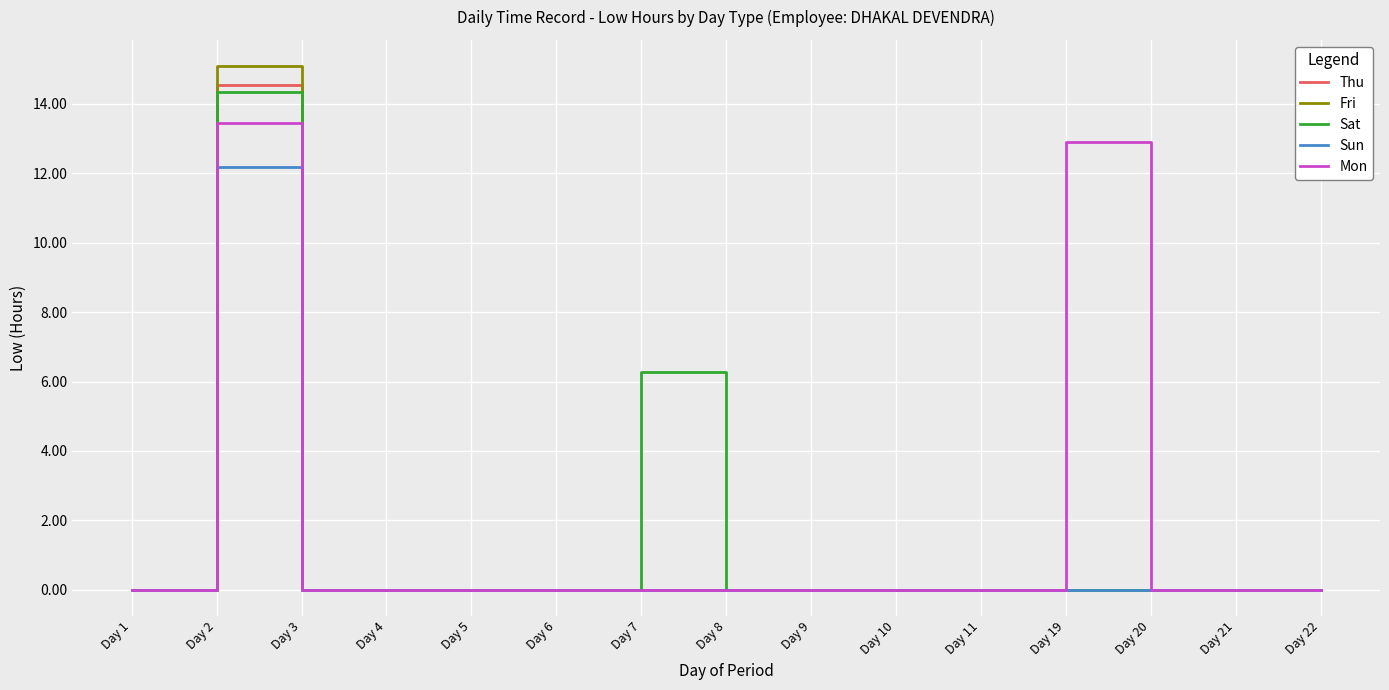

How many lines are shown in the chart?

5